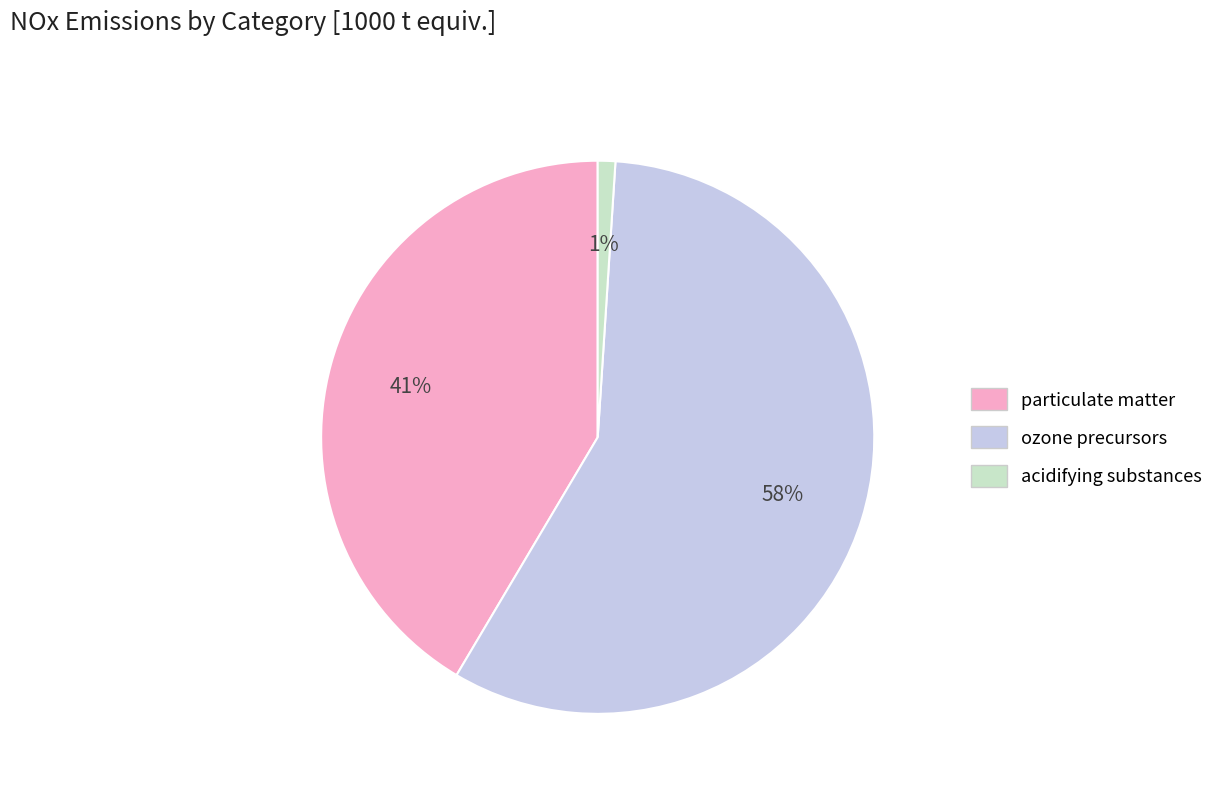

The ozone precursors slice represents 57% of the pie. True or false?

True